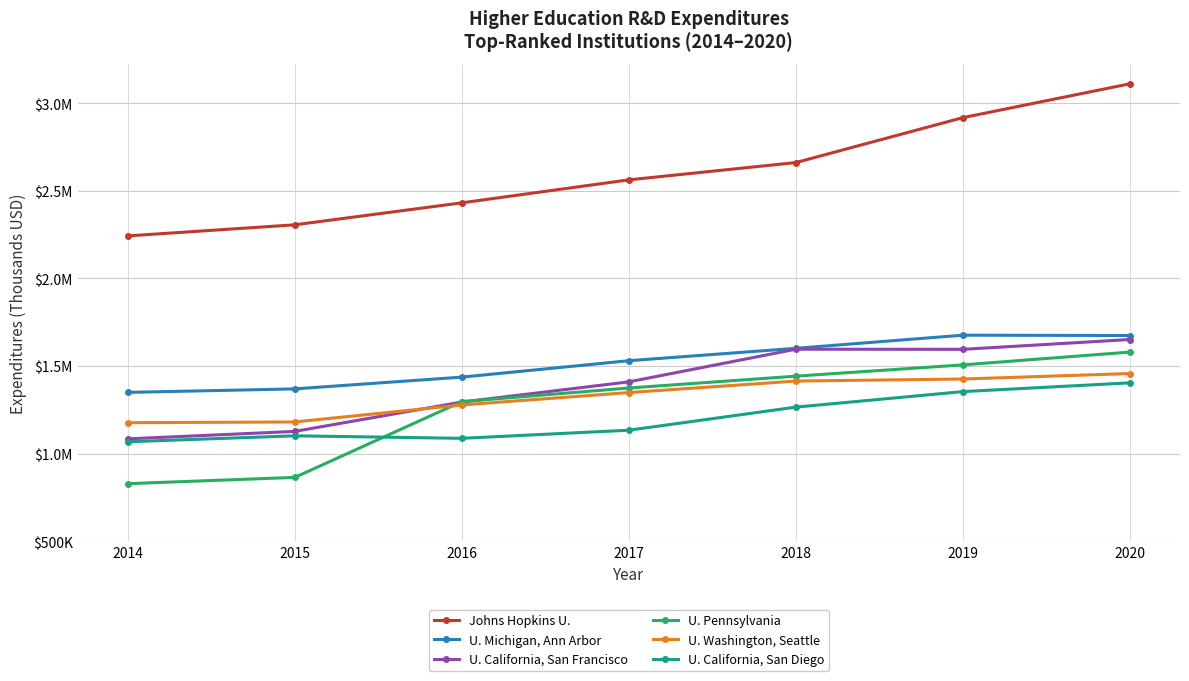

Reading left to right, what are all the values shown in this chart?

Johns Hopkins U.: 2014=2242478	2015=2305679	2016=2431180	2017=2562307	2018=2661033	2019=2917436	2020=3110494
U. Michigan, Ann Arbor: 2014=1349262	2015=1369278	2016=1436448	2017=1530139	2018=1600869	2019=1675805	2020=1673862
U. California, San Francisco: 2014=1084031	2015=1126620	2016=1294261	2017=1409398	2018=1595732	2019=1595098	2020=1651073
U. Pennsylvania: 2014=828350	2015=864068	2016=1296429	2017=1374293	2018=1441931	2019=1506285	2020=1579364
U. Washington, Seattle: 2014=1176340	2015=1180563	2016=1277679	2017=1348220	2018=1413902	2019=1425601	2020=1456902
U. California, San Diego: 2014=1067388	2015=1101466	2016=1087117	2017=1133454	2018=1265196	2019=1353763	2020=1403735